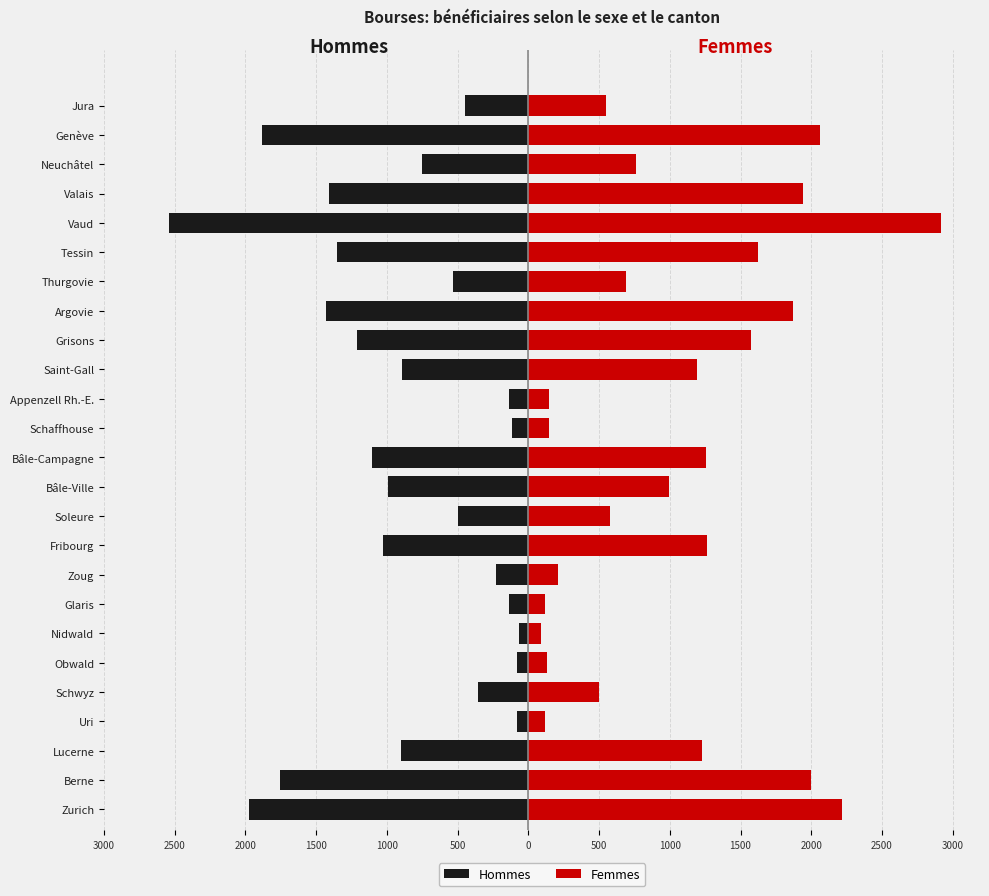

How many groups of bars are there?

25